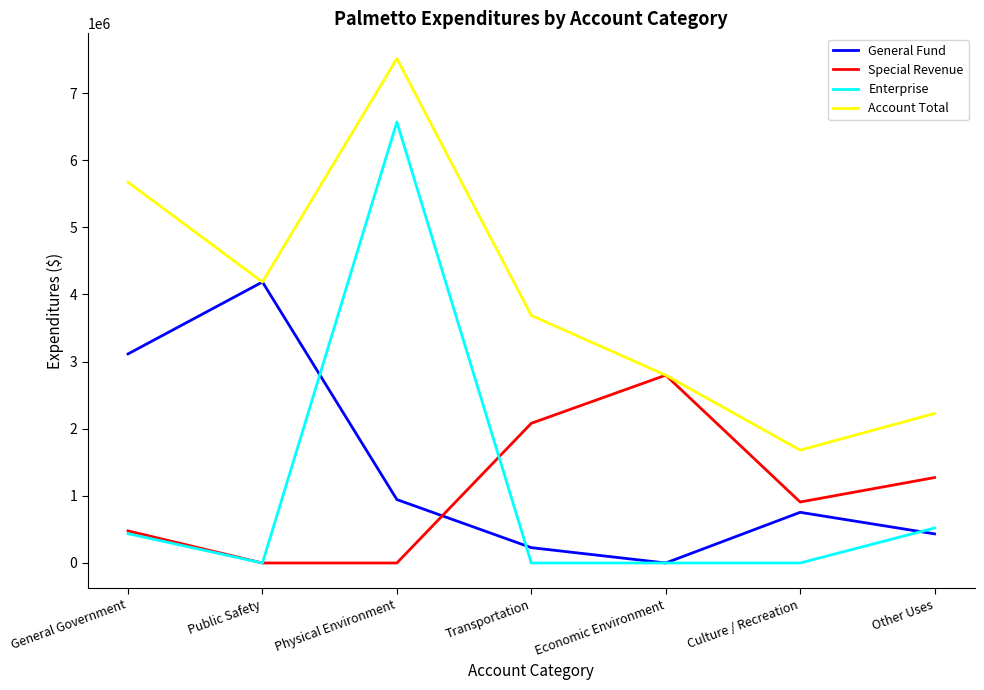

How many interior local valleys does the Account Total series have?

2